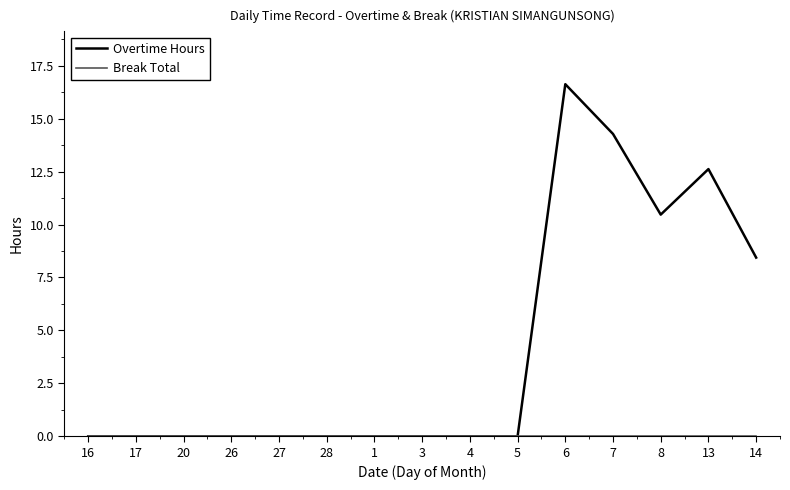

Count the number of data series in this chart.

2